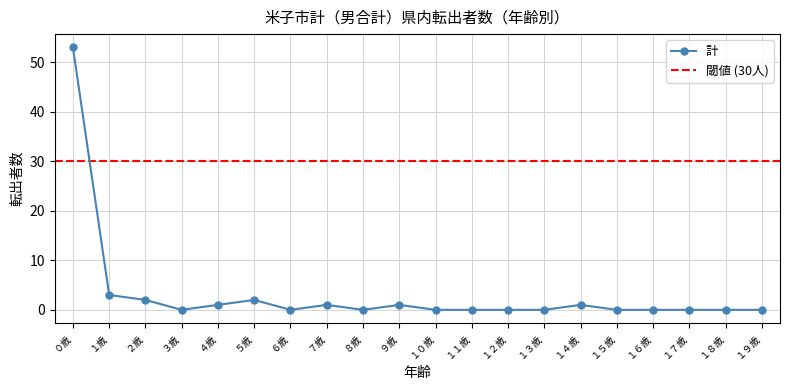

Is it true that 計 equals 2 at ２歳?

True